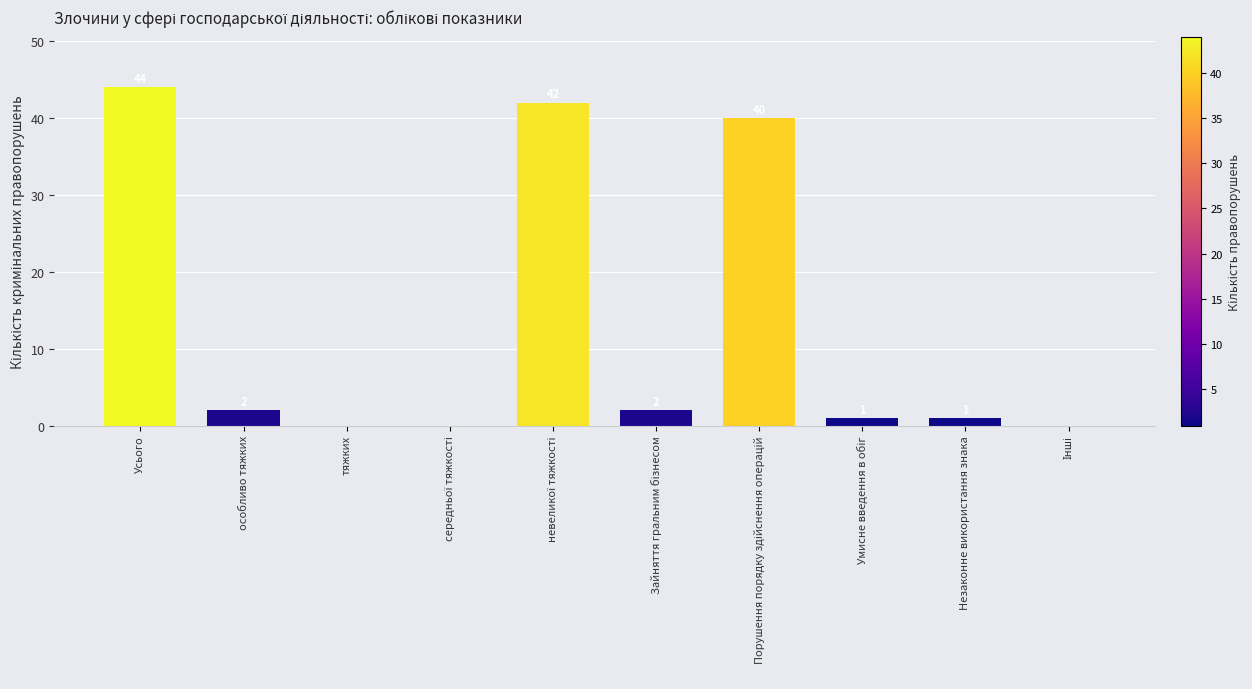

What is the greatest value displayed?

44